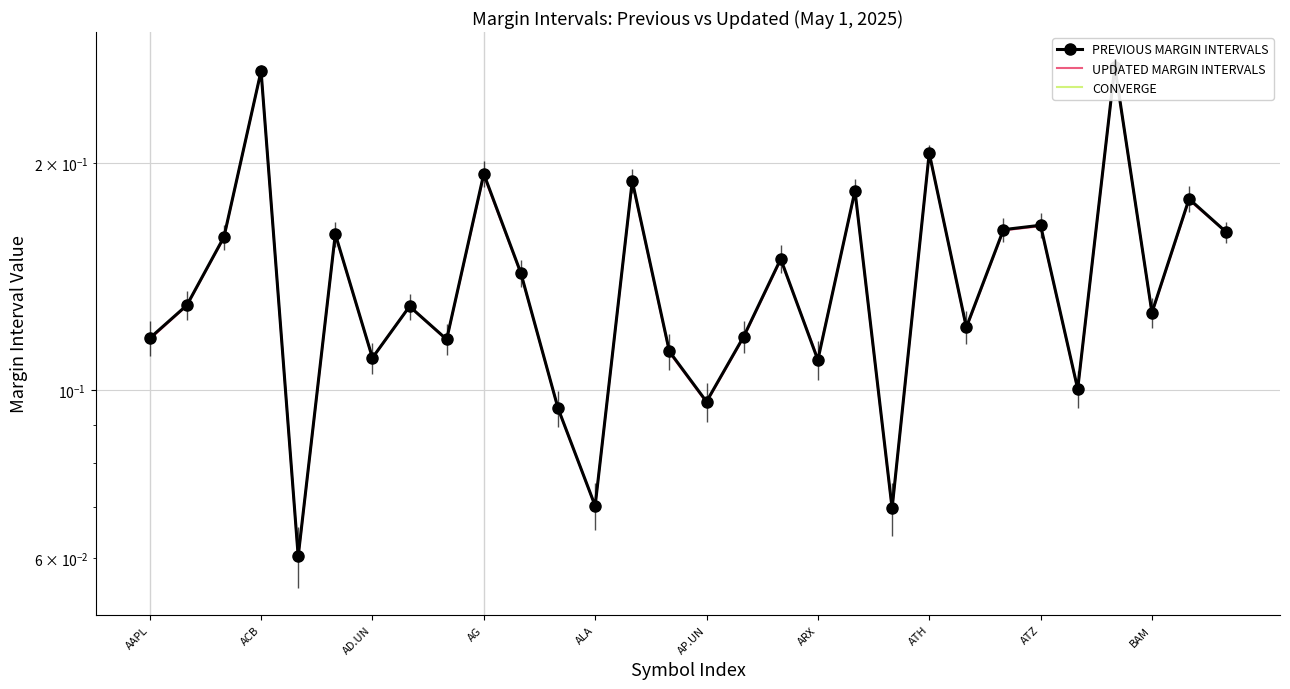

True or false: CONVERGE has a value of 0.0 at AP.UN.

True